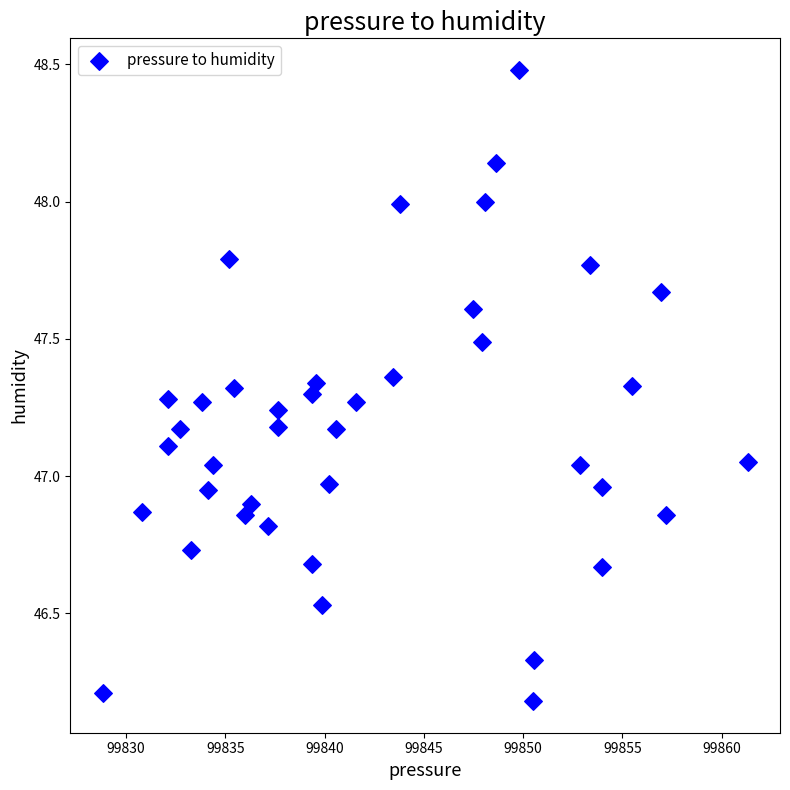

What is the range of X values (max minus min)?

32.5